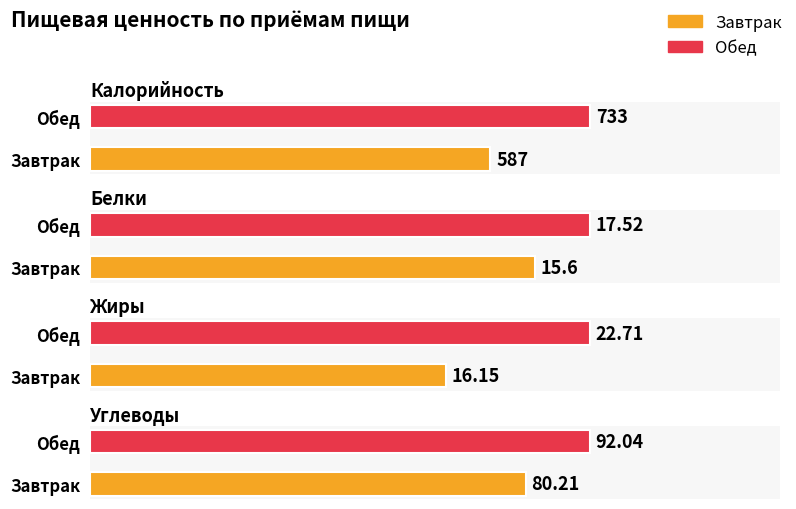

Are the bars grouped side by side (vs. stacked)?

Yes